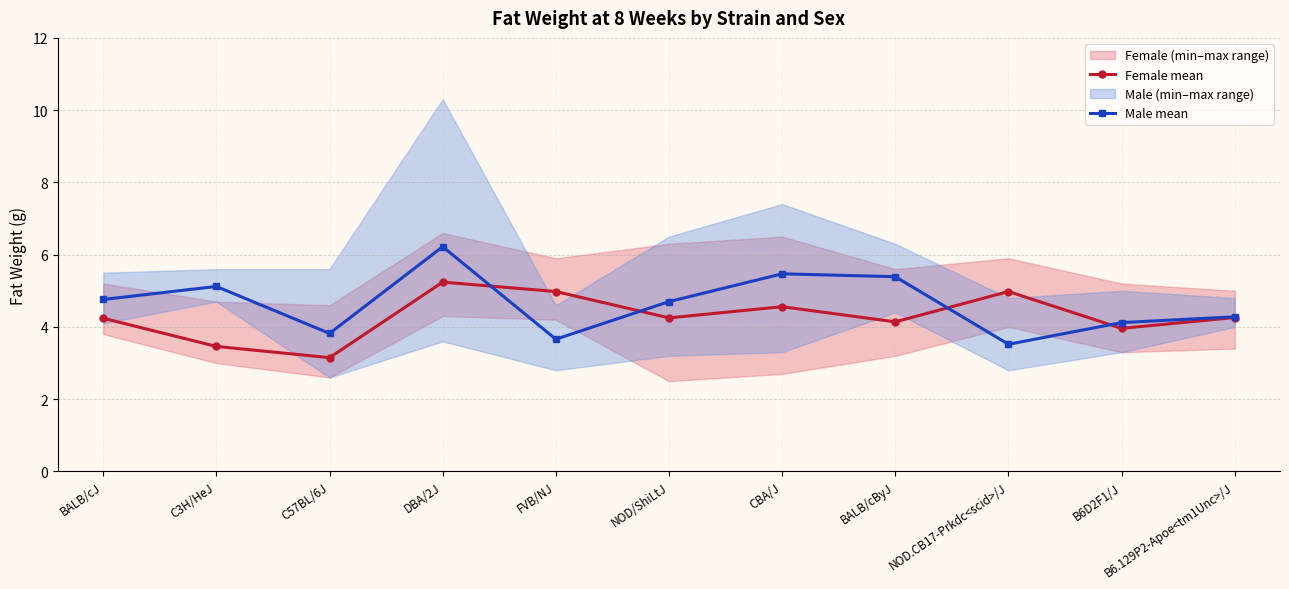

How many data points does each series have?

11